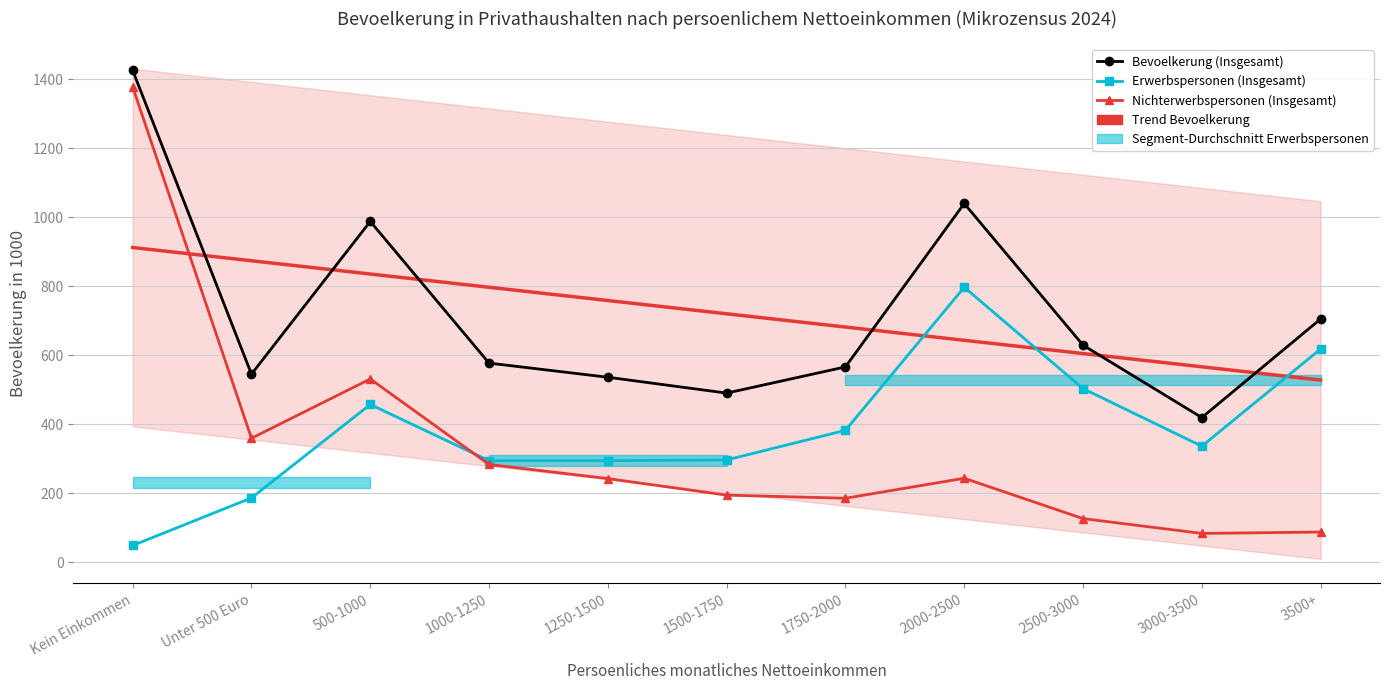

Where does the Erwerbspersonen (Insgesamt) series first go above 336?

500-1000